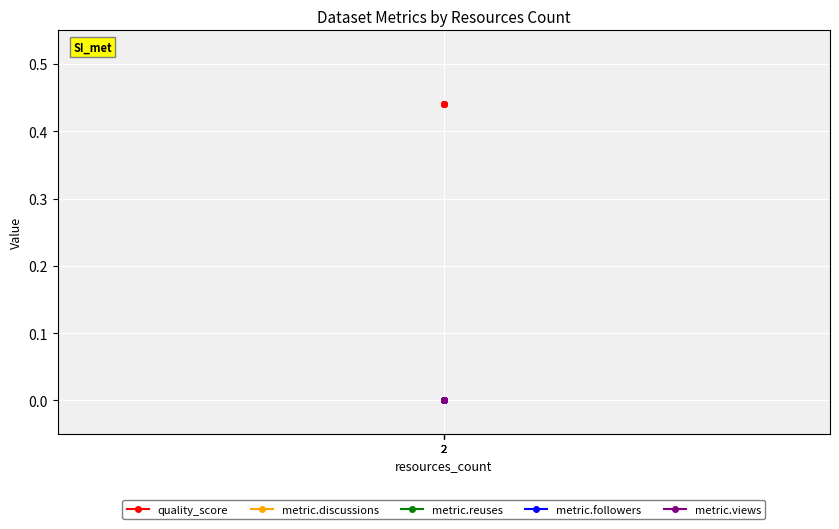

True or false: metric.discussions and metric.reuses intersect in this chart.

False